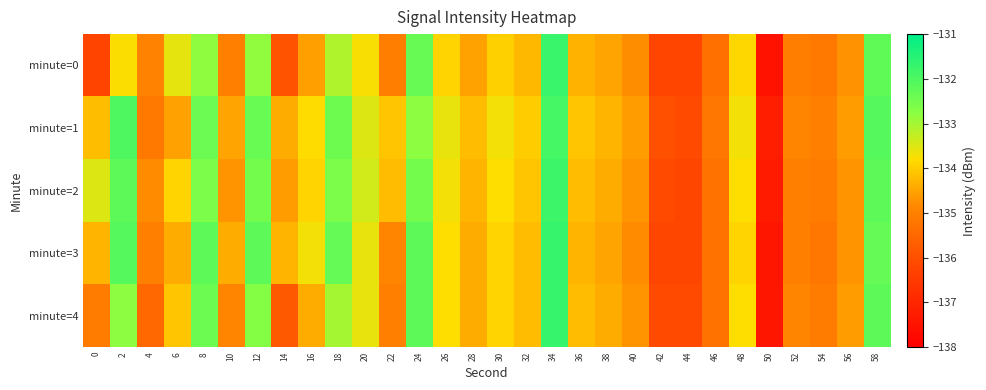

At how many categories does at least one series exceed -134?

14